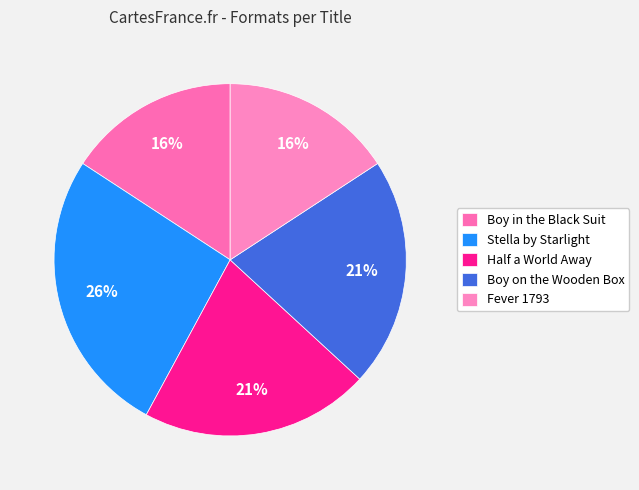

What is the ratio of the value at Stella by Starlight to the value at Half a World Away?

1.2